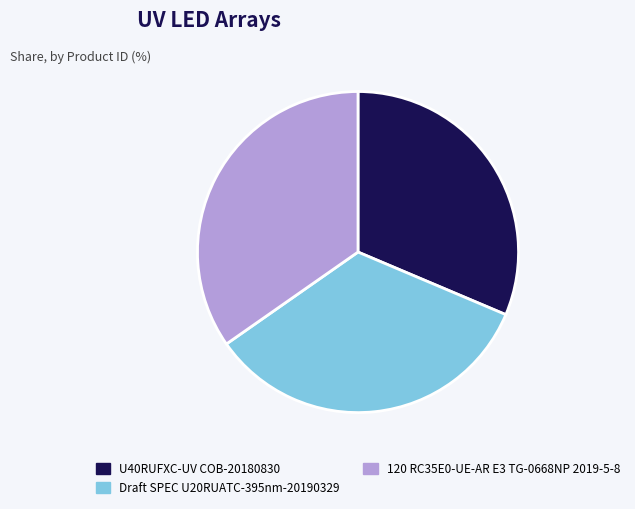

Combined, do Draft SPEC U20RUATC-395nm-20190329 and U40RUFXC-UV COB-20180830 account for over 50%?

Yes